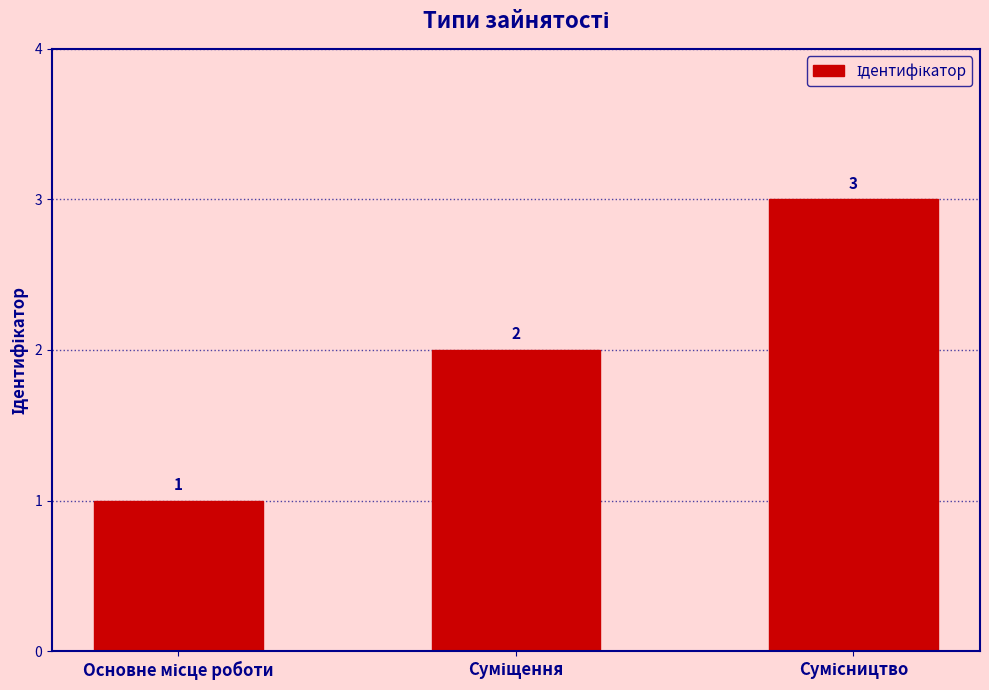

What is the sum of all values?

6